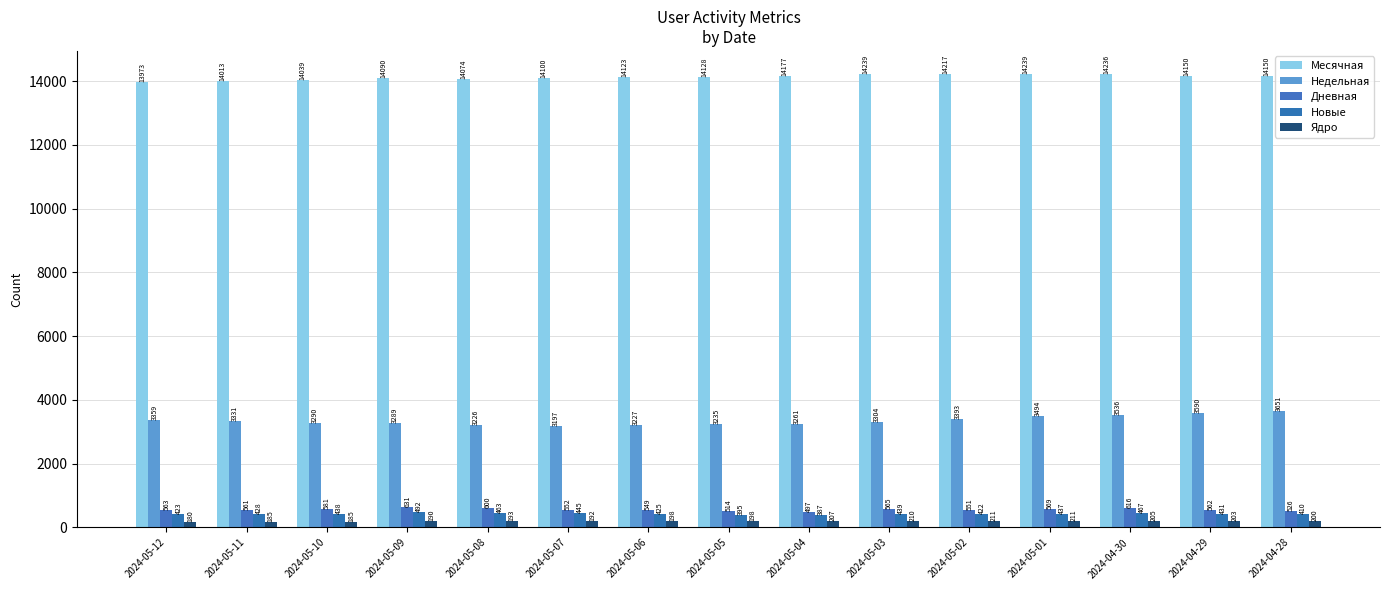

What is the sum of all Месячная values?

211948